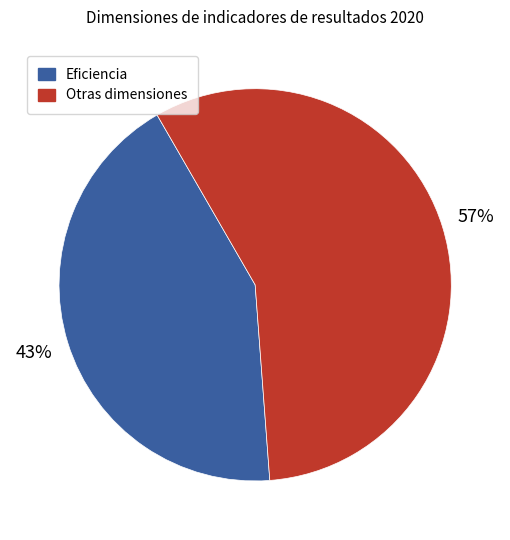

Does any single category account for the majority?

Yes